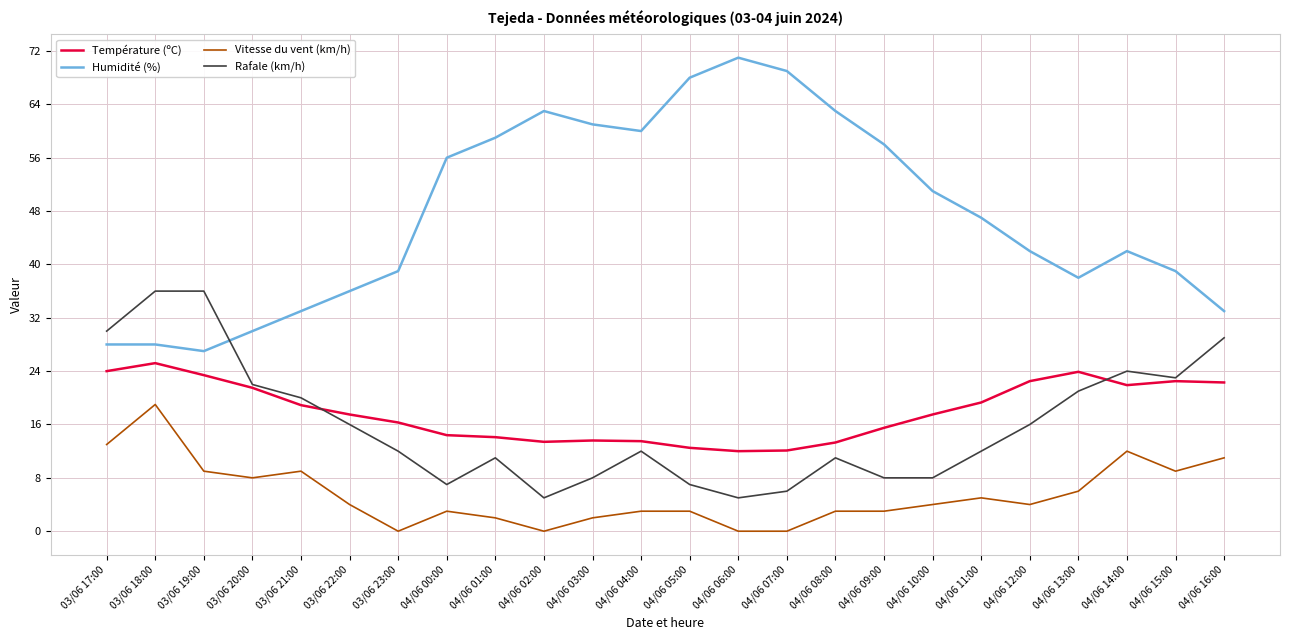

True or false: Température (ºC) has a value of 35.3 at 04/06 14:00.

False